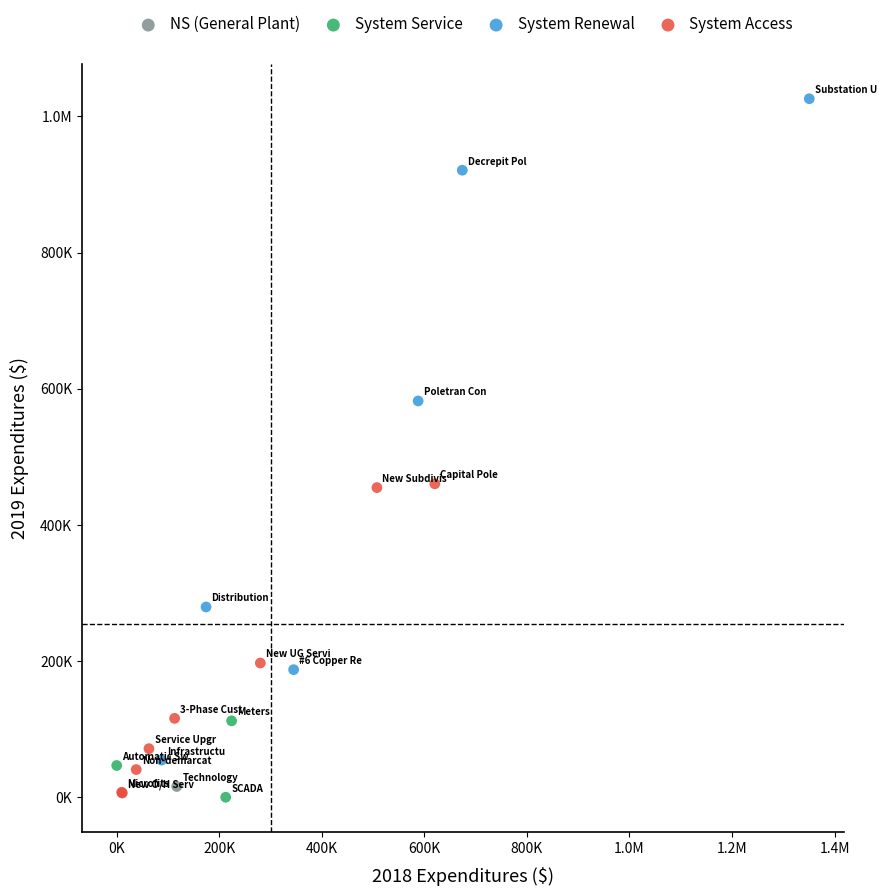

What are all the series names shown in the legend?

NS (General Plant), System Service, System Renewal, System Access